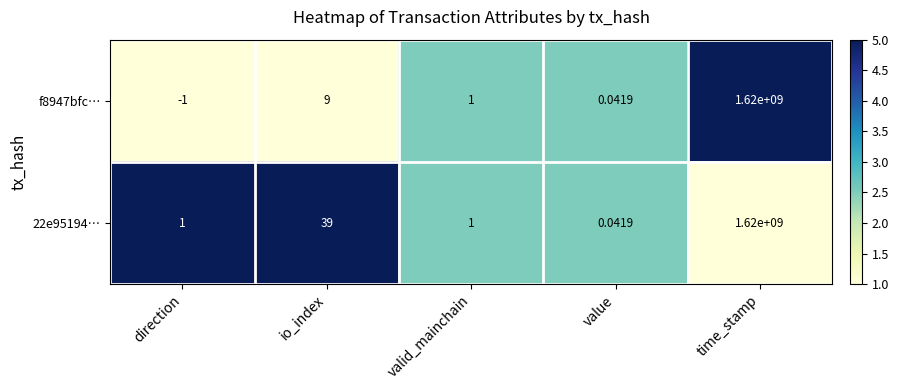

Rank the series by their average value, from lowest to highest.

f8947bfc…, 22e95194…